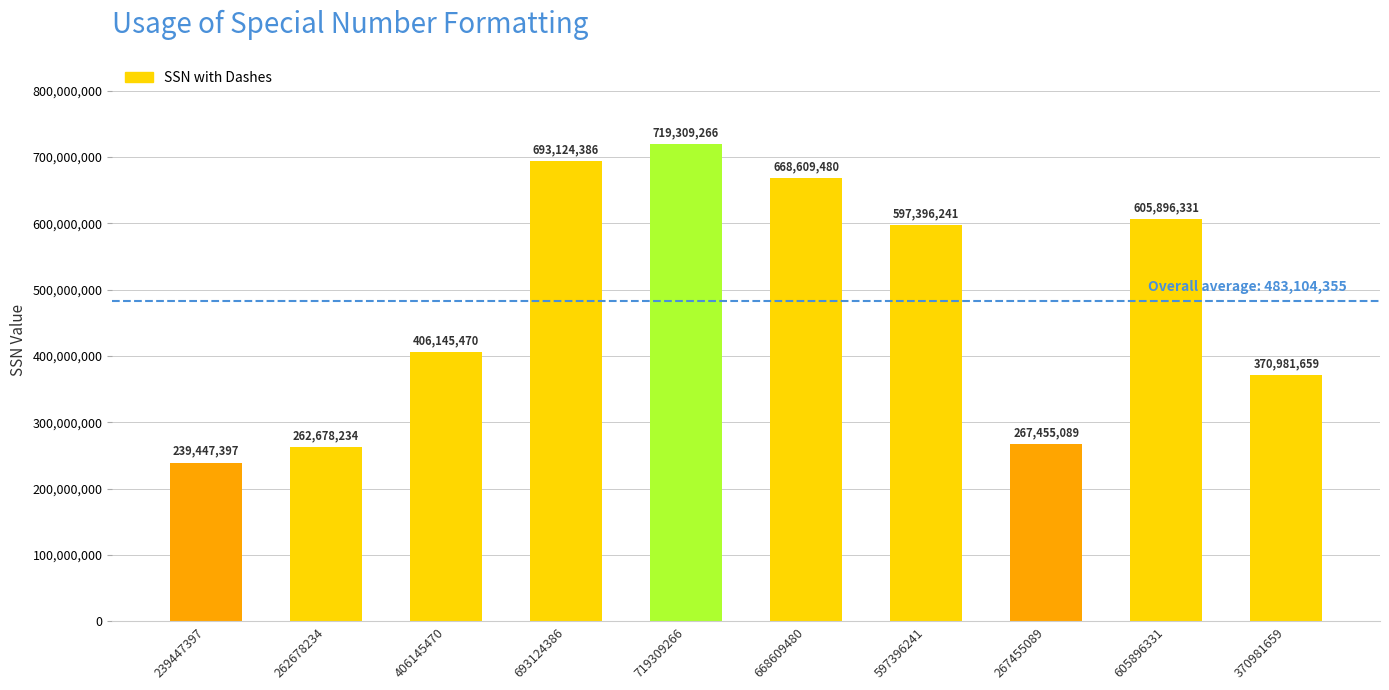

What value does the data have at 239447397, to the nearest 50?

239447400